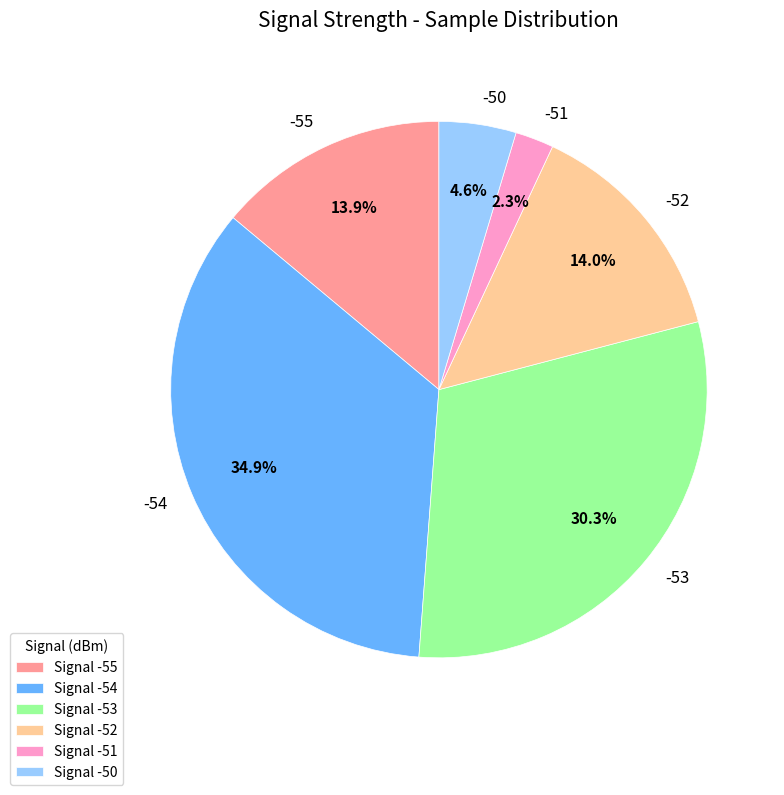

Which has a higher value, -54 or -51?

-54